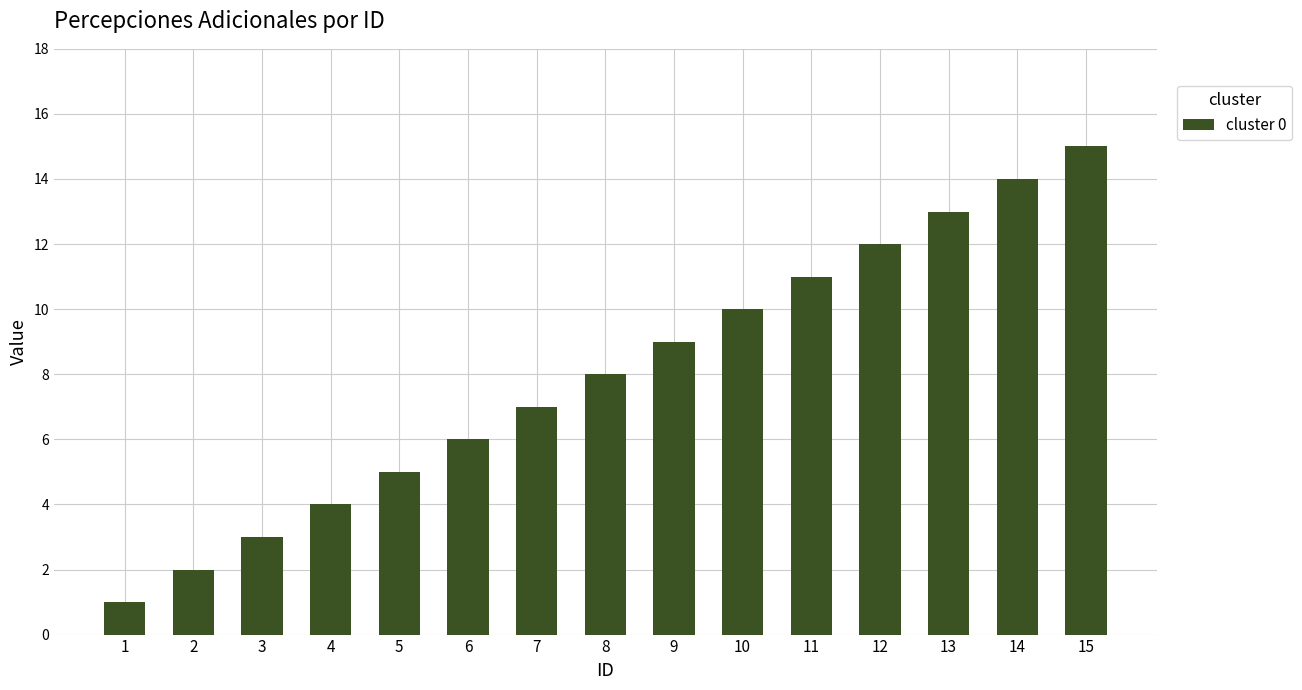

Does the chart contain any negative values?

No